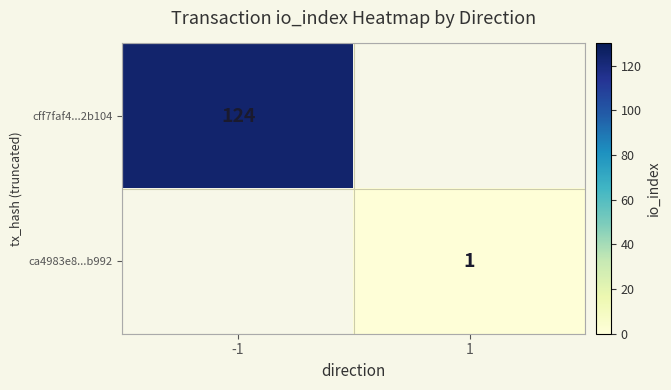

True or false: ca4983e8...b992 has a value of 1 at 1.

True